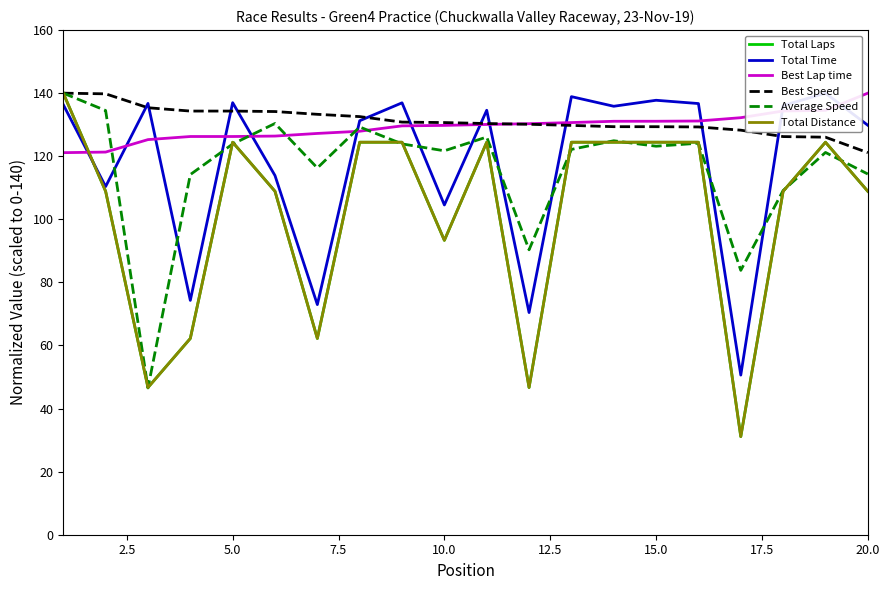

Is the value of Total Time at 0.0 greater than the value of Best Lap time at 15.0?

Yes